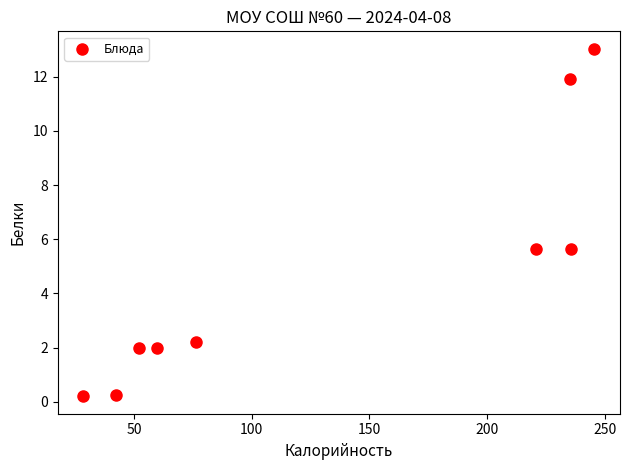

What is the average Y value?

4.8